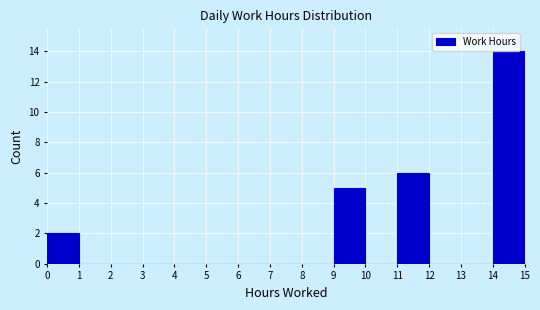

What is the height of the bar covering 0 to 1 on the x-axis? The values are not printed on the chart, so give them approximately, as read against the axis.

2